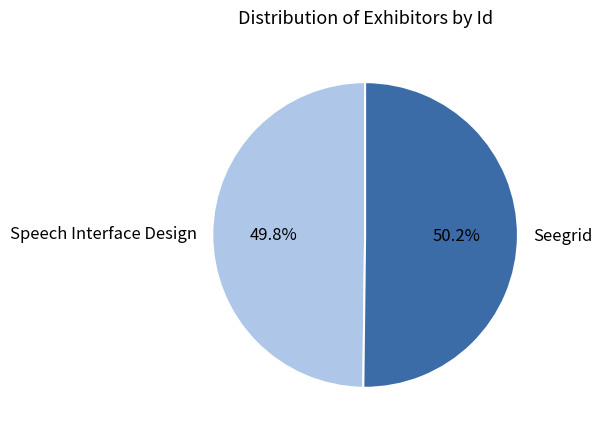

The Speech Interface Design slice represents 50% of the pie. True or false?

True